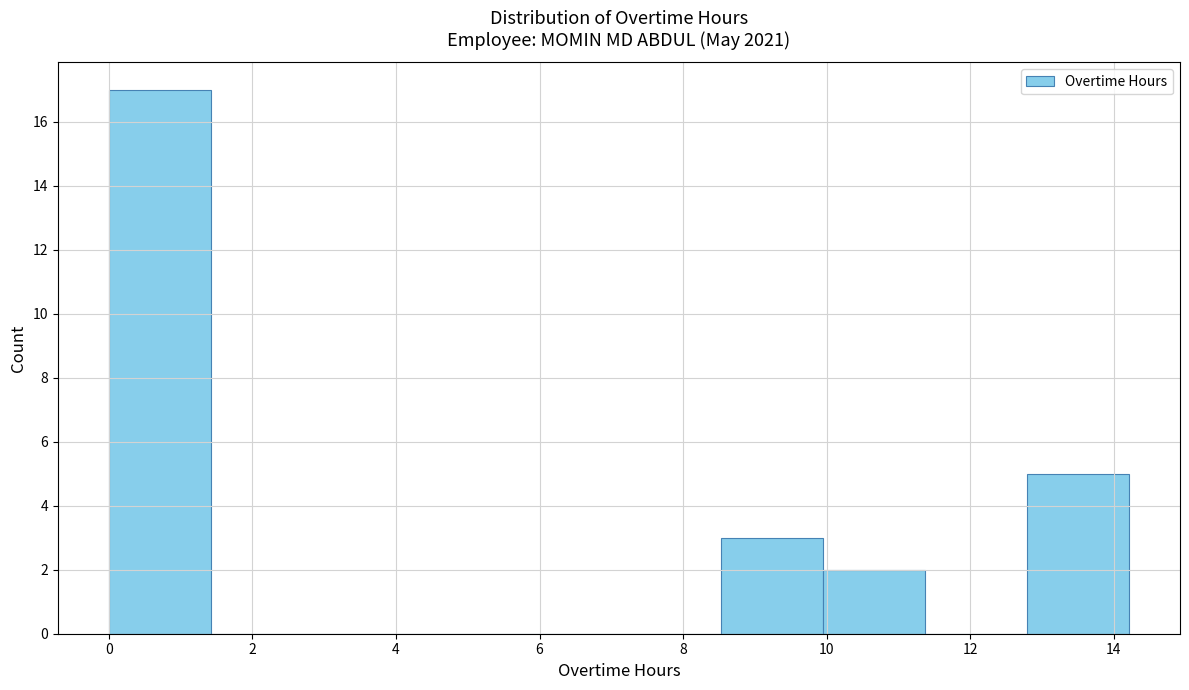

Reading left to right, list every bar in this chart as the range it spans on the x-axis followed by its height. Neither the bar edges nor the heights are printed on the chart, so give them approximately, as read against the axes.

0.0 to 1.4: 17
1.4 to 2.8: 0
2.8 to 4.2: 0
4.2 to 5.6: 0
5.6 to 7.2: 0
7.2 to 8.6: 0
8.6 to 10.0: 3
10.0 to 11.4: 2
11.4 to 12.8: 0
12.8 to 14.2: 5